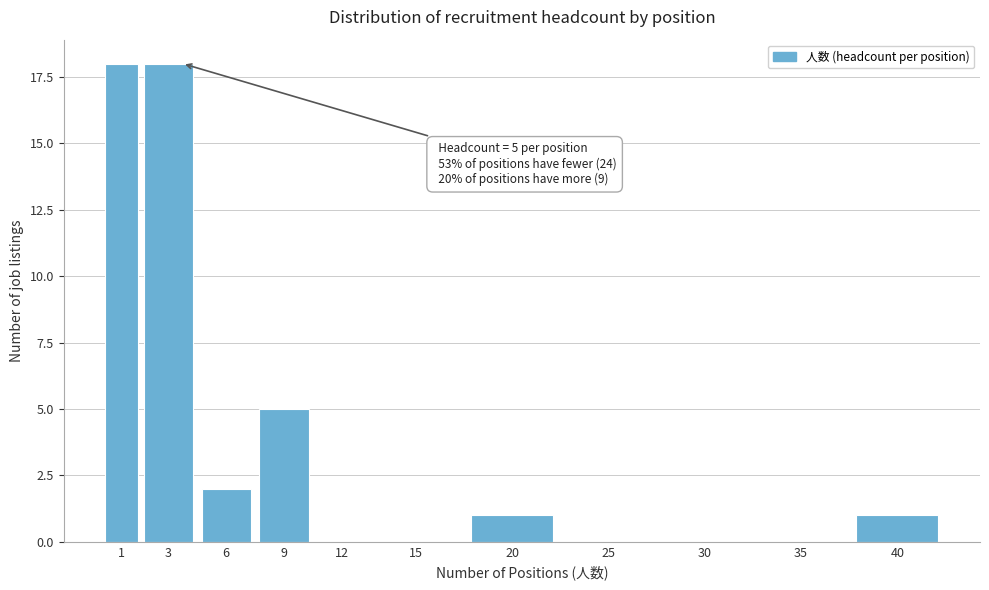

Reading left to right, list all the values displayed in this chart.

1=18	3=18	6=2	9=5	12=0	15=0	20=1	25=0	30=0	35=0	40=1